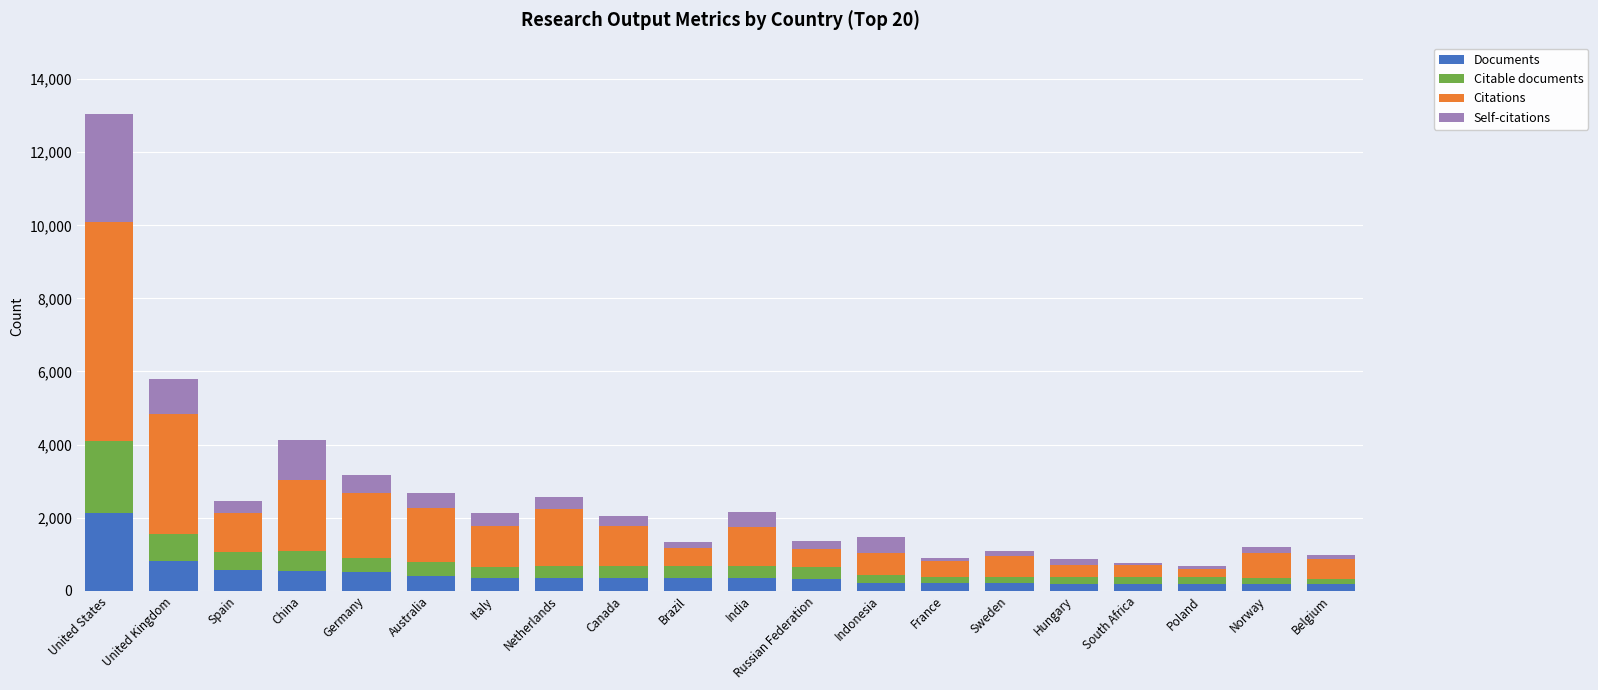

At which label does Documents first exceed 346?

United States